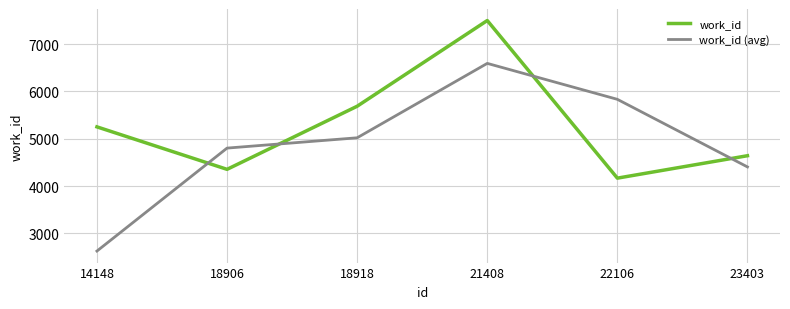

What is the smallest value displayed?

2625.5